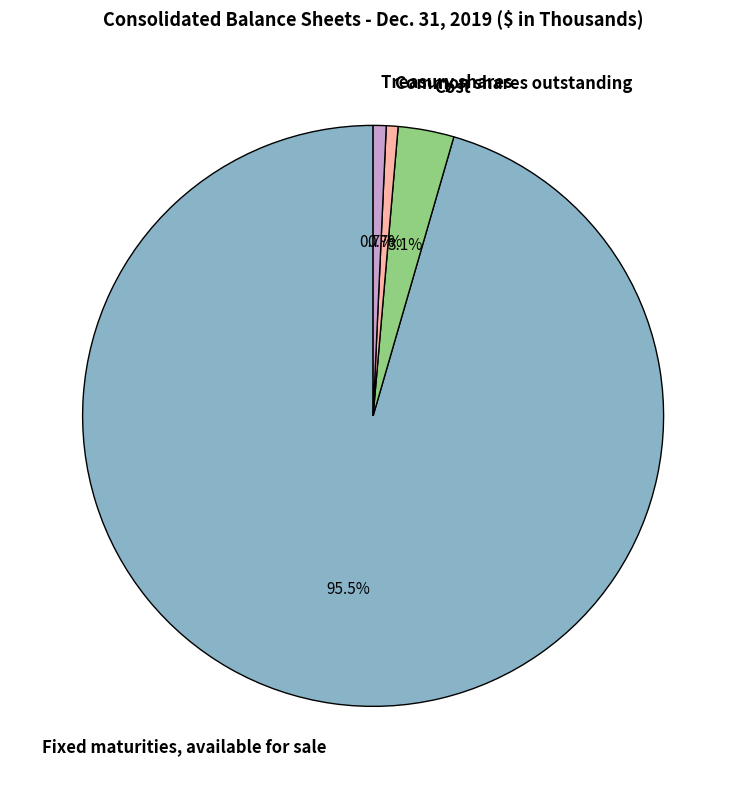

Between Fixed maturities, available for sale and Common shares outstanding, which is larger?

Fixed maturities, available for sale